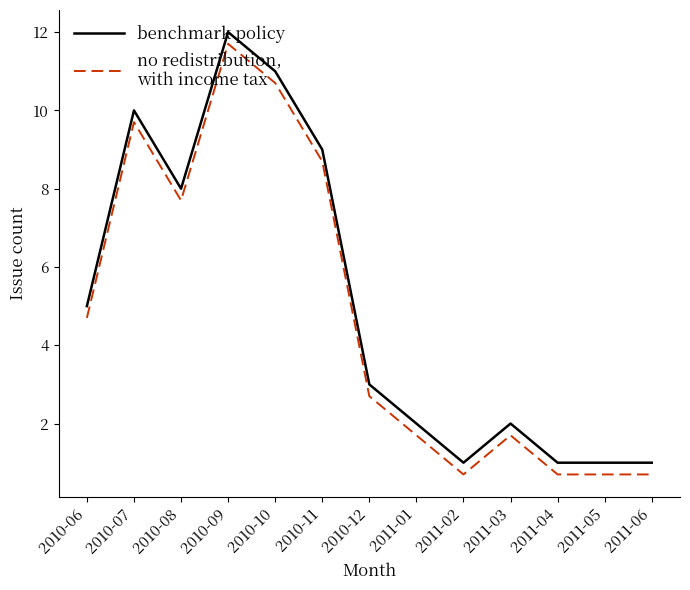

At which category is the sum across all series the highest?

2010-09